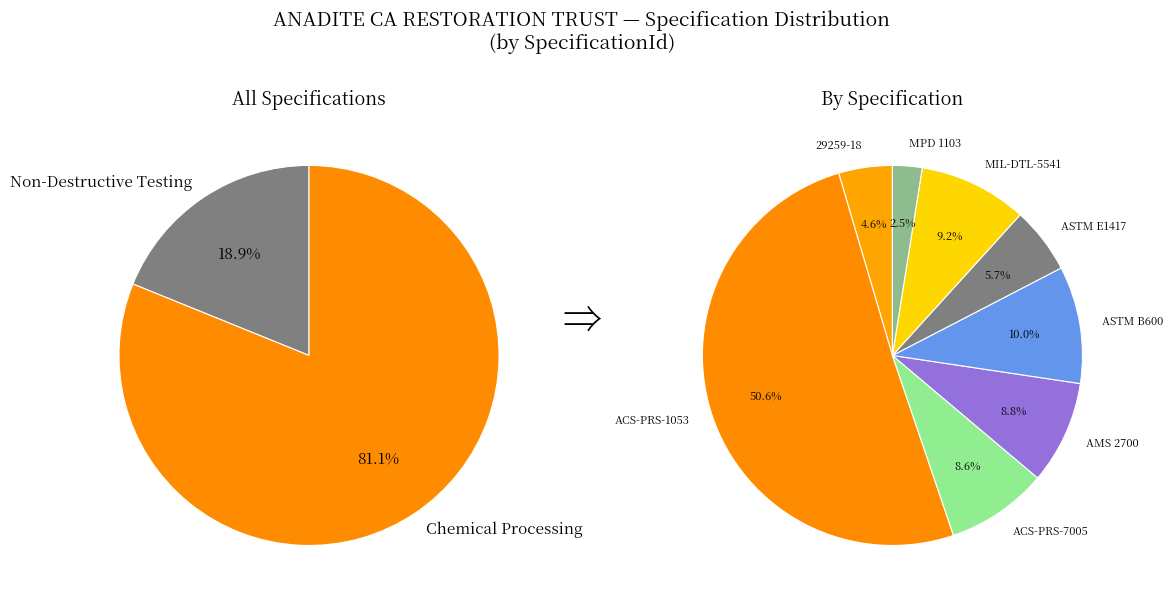

What is the smallest slice in the pie chart?

MPD 1103